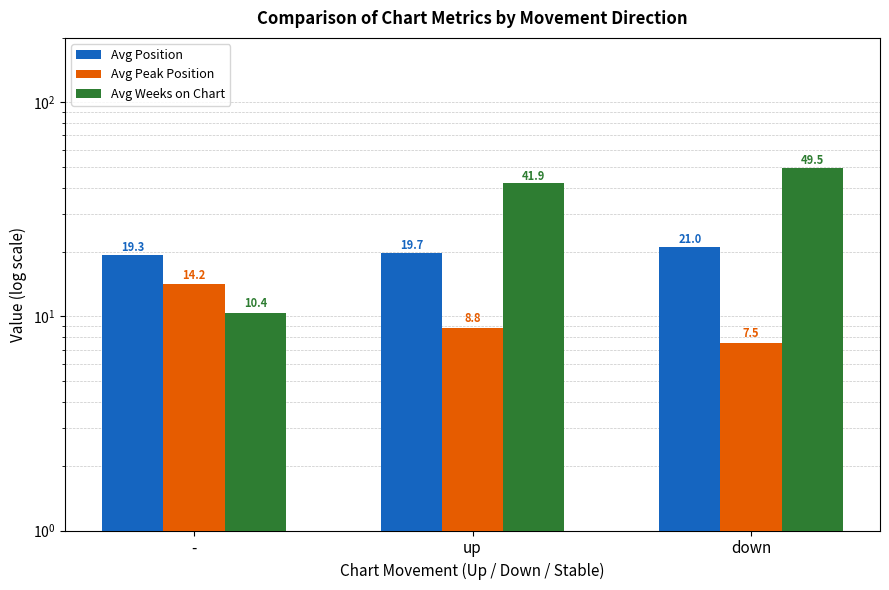

What is the label of the 3rd bar from the right?

-